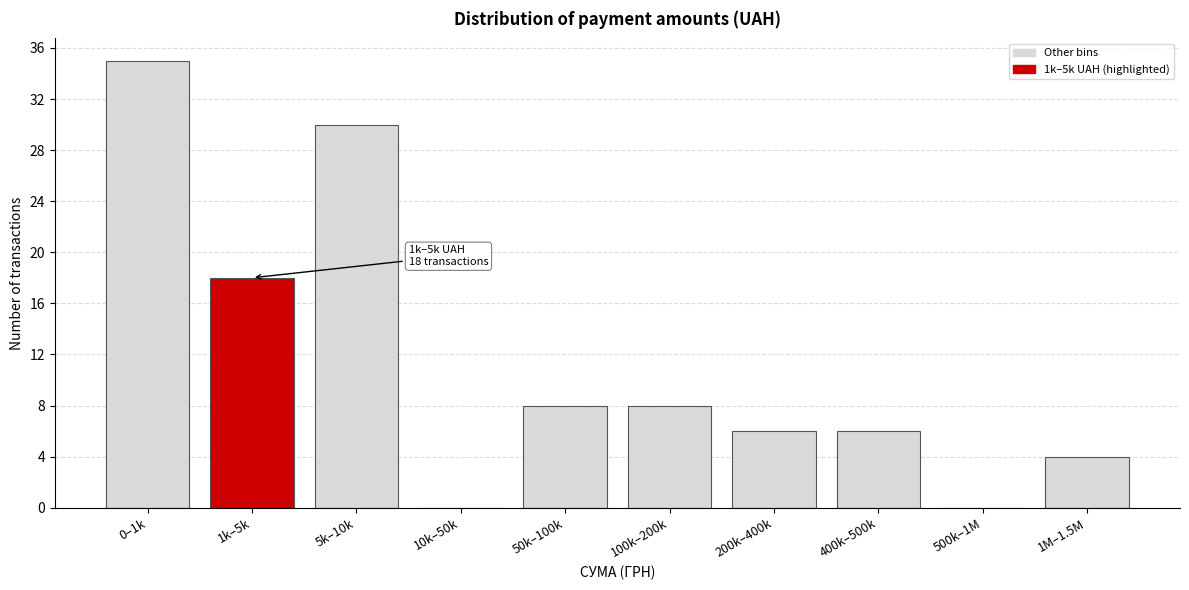

Reading left to right, extract all data points from this chart.

0–1k=35	1k–5k=18	5k–10k=30	10k–50k=0	50k–100k=8	100k–200k=8	200k–400k=6	400k–500k=6	500k–1M=0	1M–1.5M=4